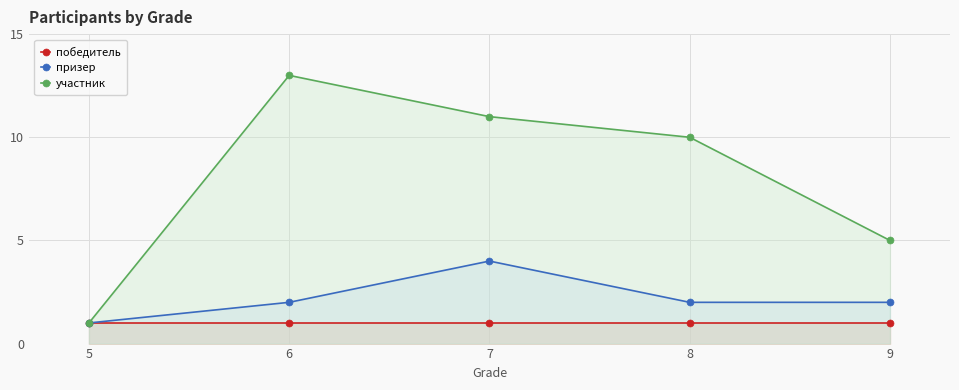

Reading right to left, list all the values displayed in this chart.

победитель: 9=1	8=1	7=1	6=1	5=1
призер: 9=2	8=2	7=4	6=2	5=1
участник: 9=5	8=10	7=11	6=13	5=1